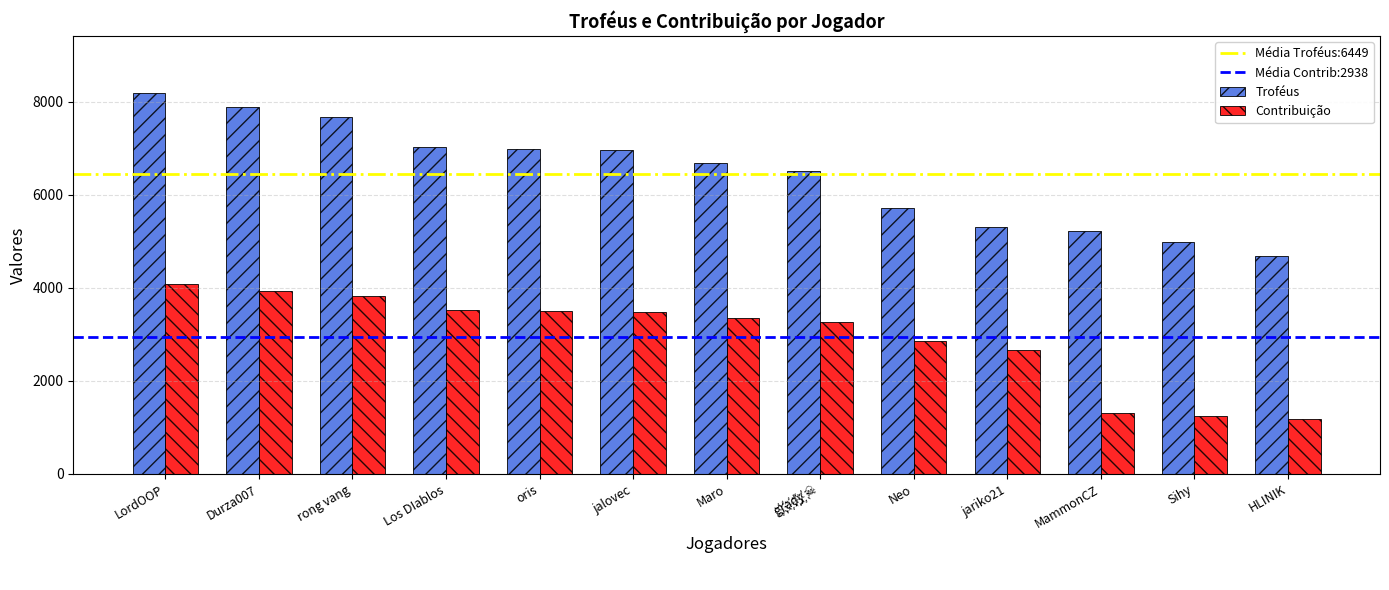

What is the label of the 10th bar from the left?

jariko21